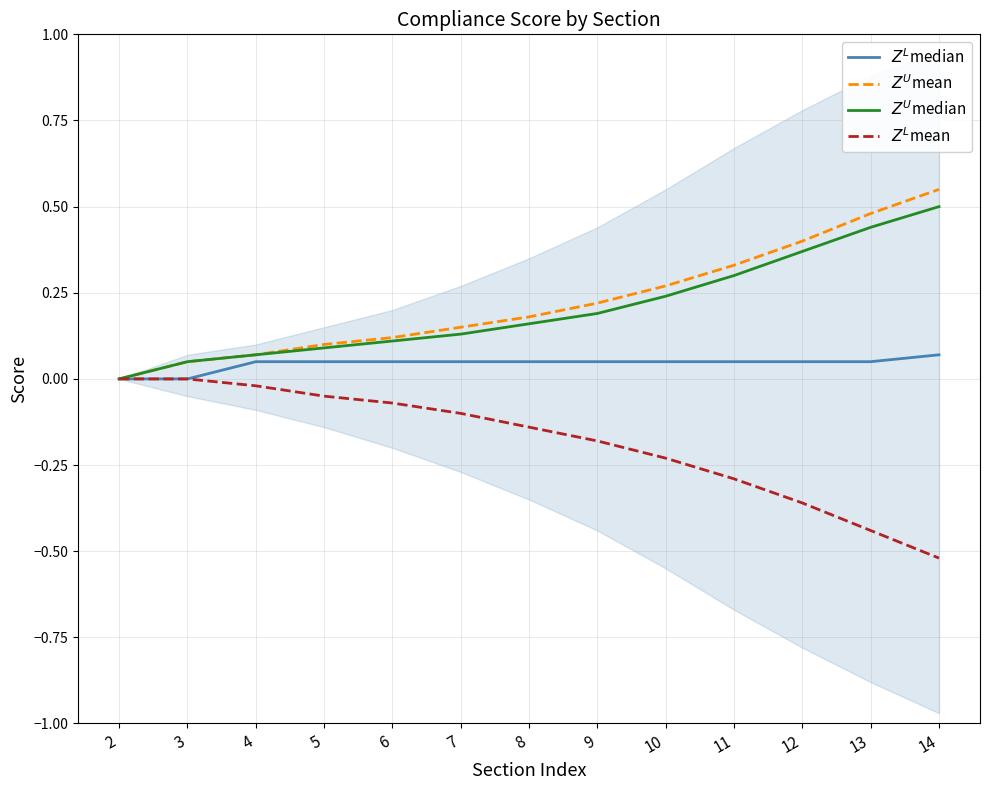

What are all the series names shown in the legend?

$Z^L$median, $Z^U$mean, $Z^U$median, $Z^L$mean